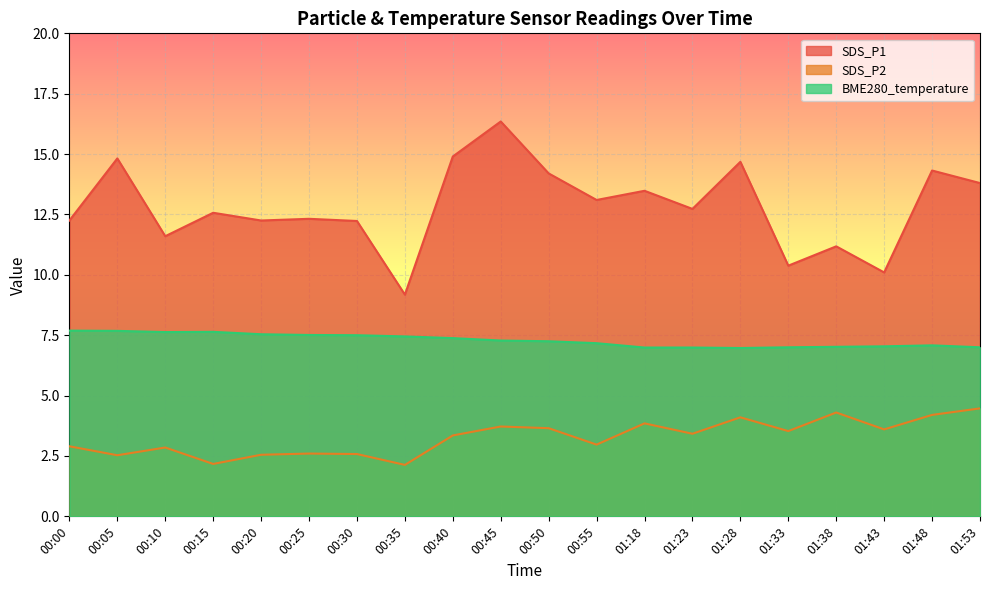

Is it true that BME280_temperature equals 10.6 at 01:53?

False